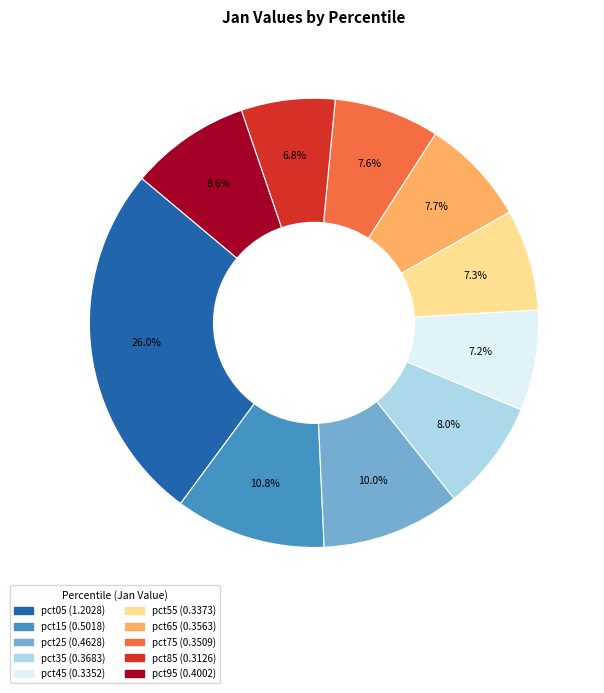

How many segments does this pie chart have?

10